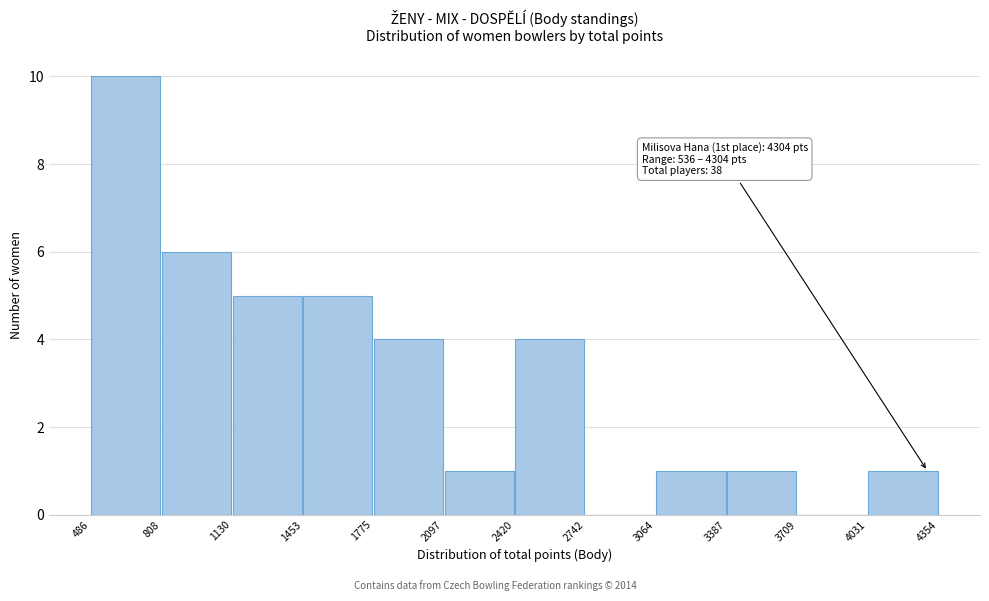

Which range on the x-axis has the tallest bar?

486 to 808